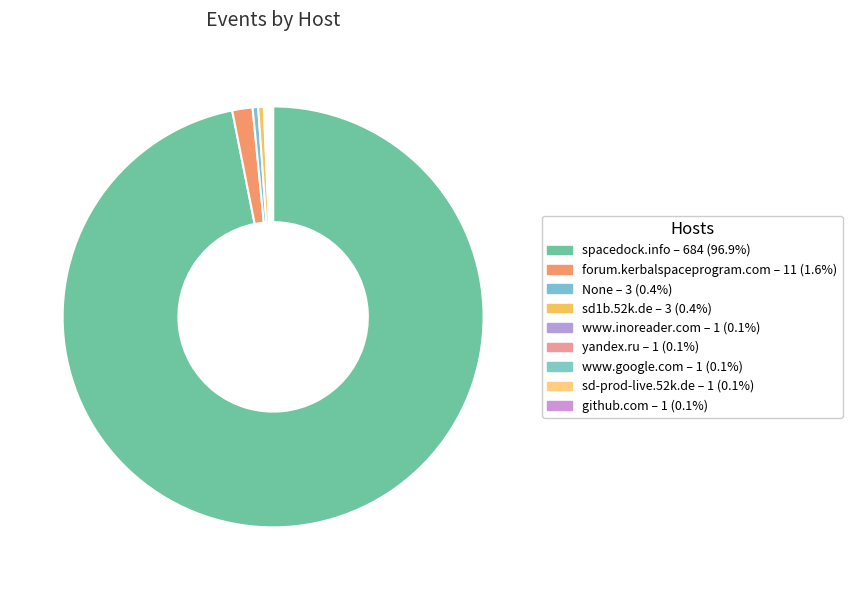

The sd-prod-live.52k.de slice represents 0% of the pie. True or false?

True